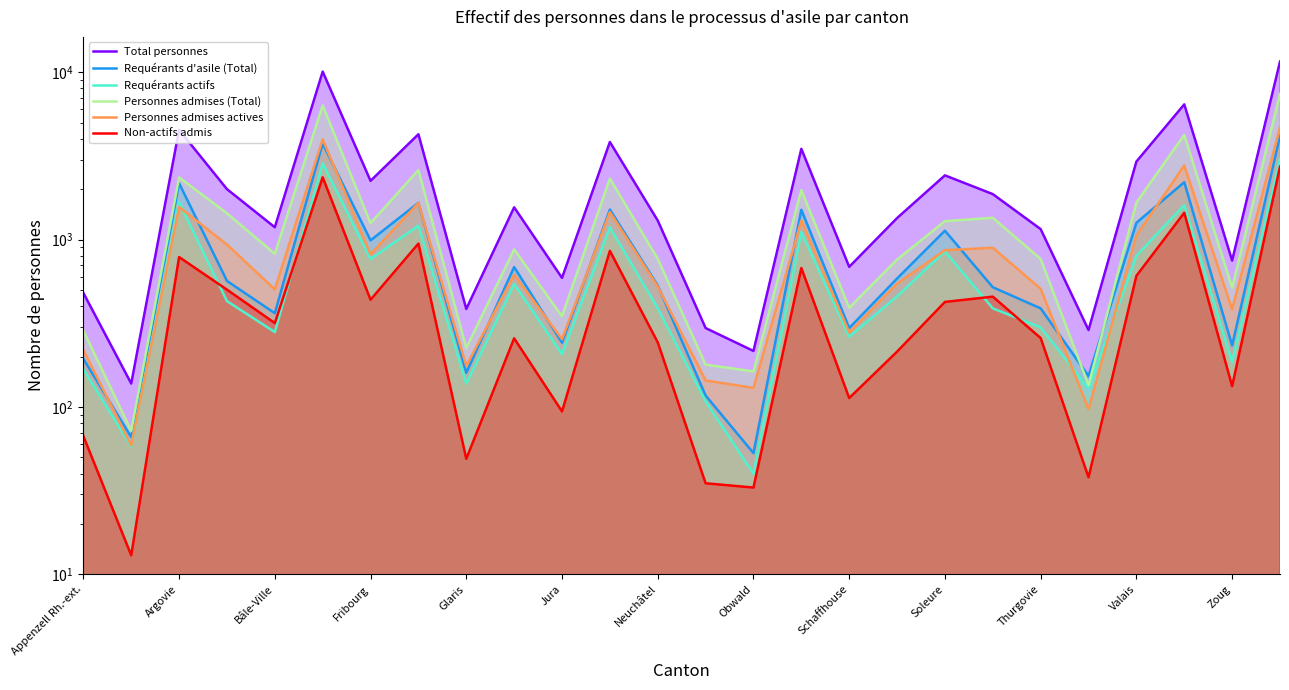

Which category has the highest value across all series?

25